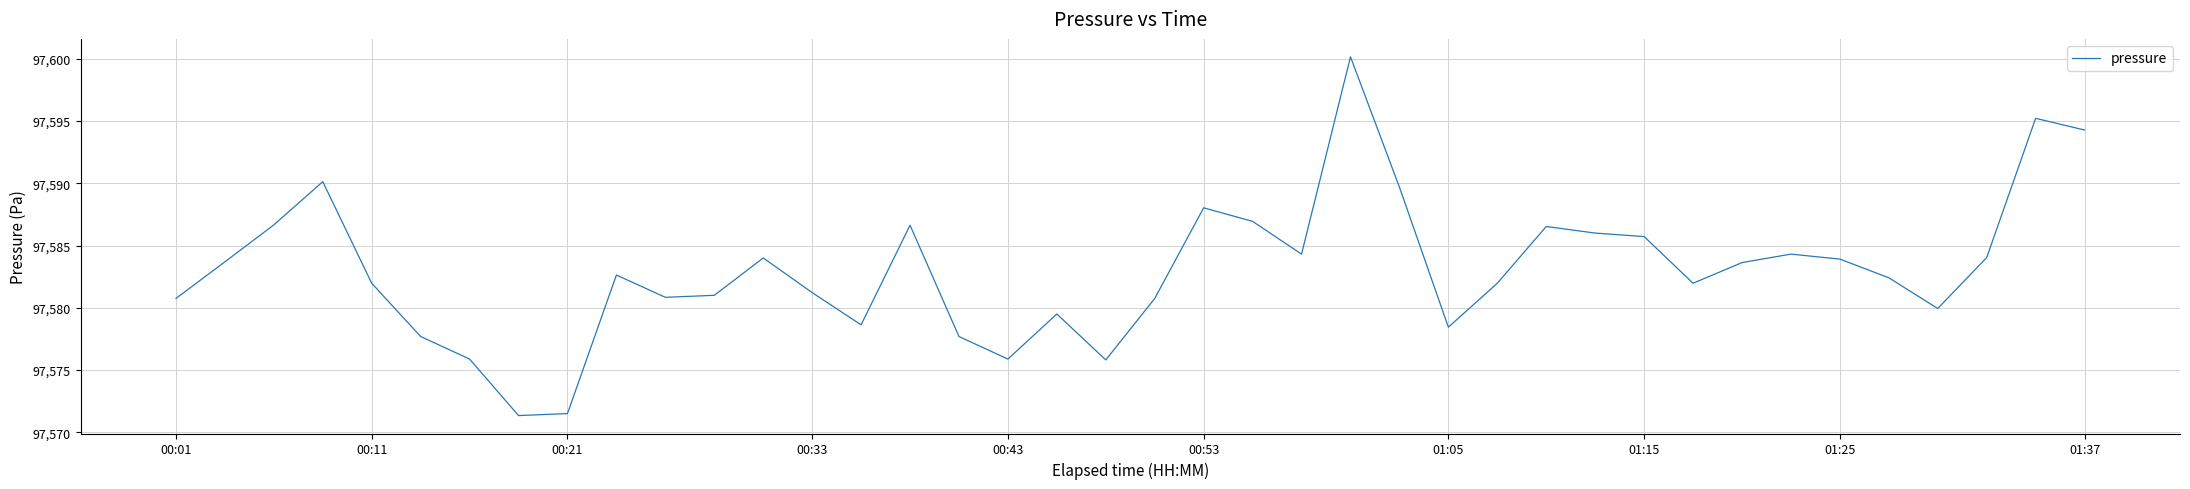

How many distinct data groups are displayed?

1